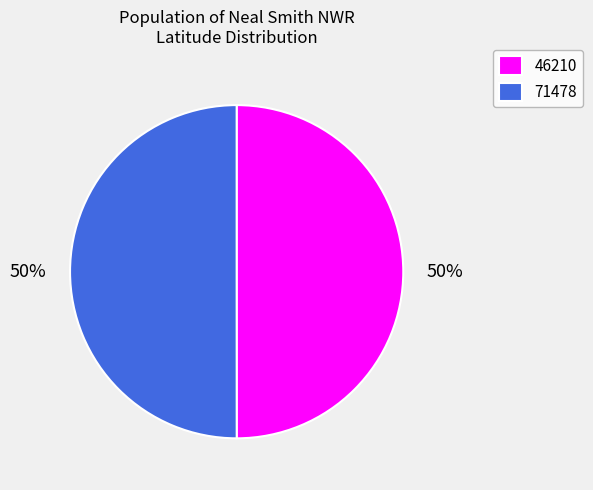

Combined, do 46210 and 71478 account for over 50%?

Yes